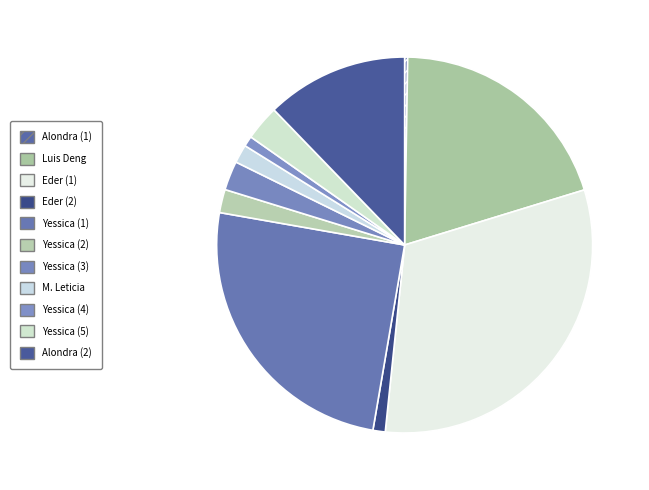

How many slices are in this pie chart?

11